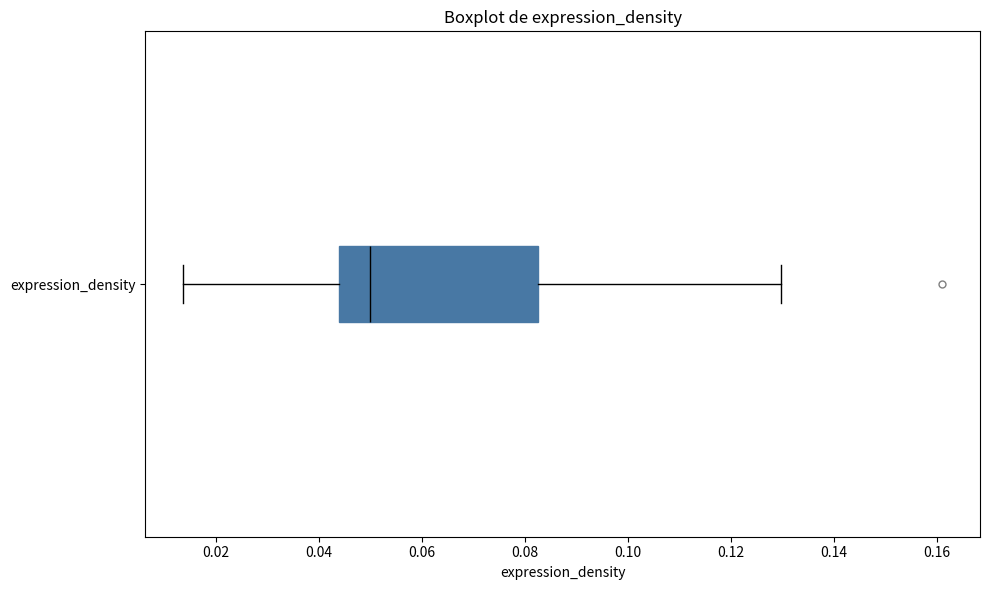

Where is the right edge of the box for expression_density on the x-axis? The values are not printed on the chart, so give them approximately, as read against the axis.

0.082